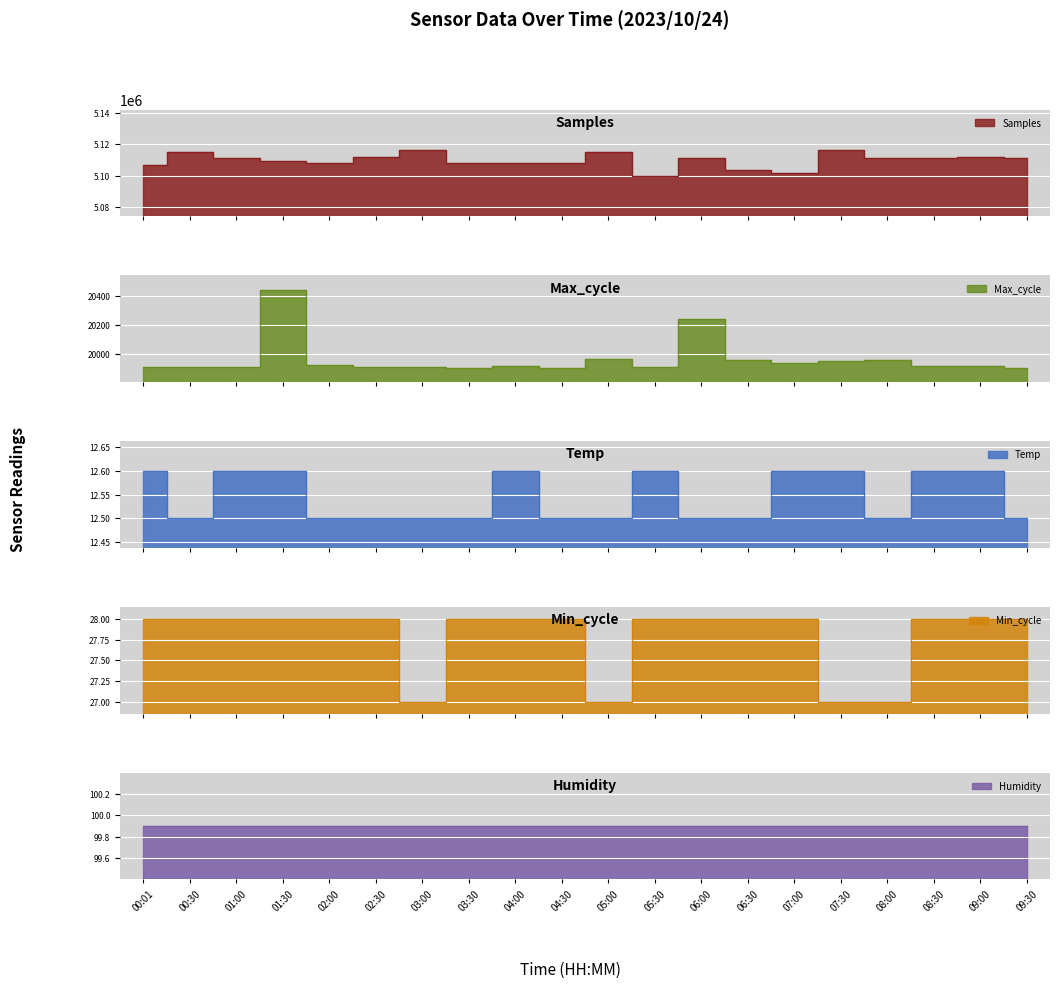

How many data points does each series have?

20